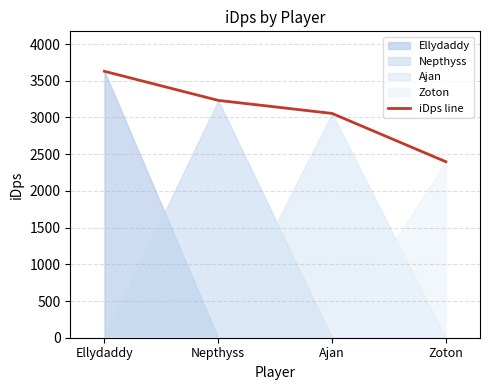

True or false: the data shows 3629.3 at Ellydaddy.

True